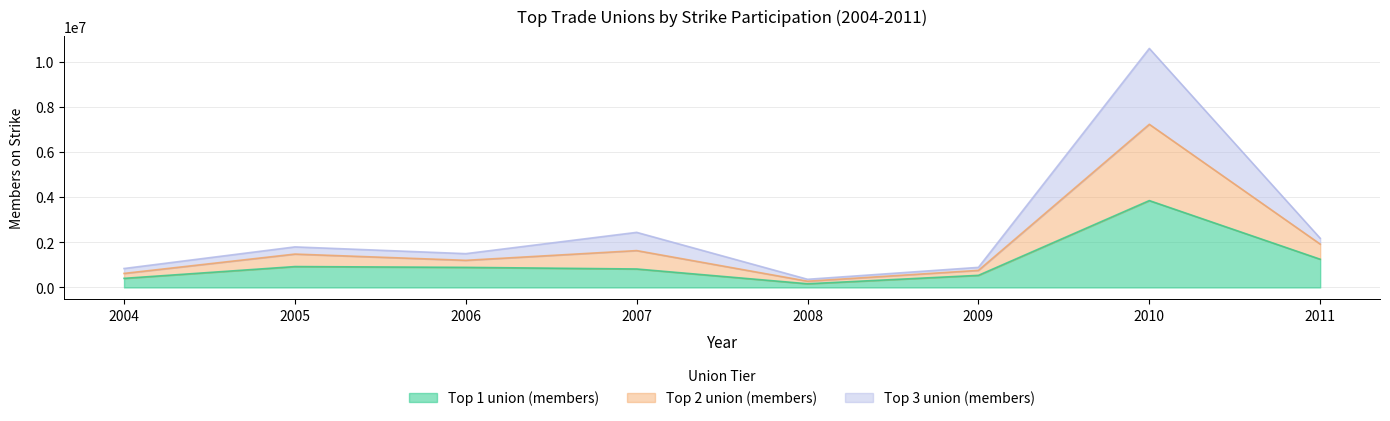

Is it true that Top 2 union (members) equals 165854 at 2008?

False